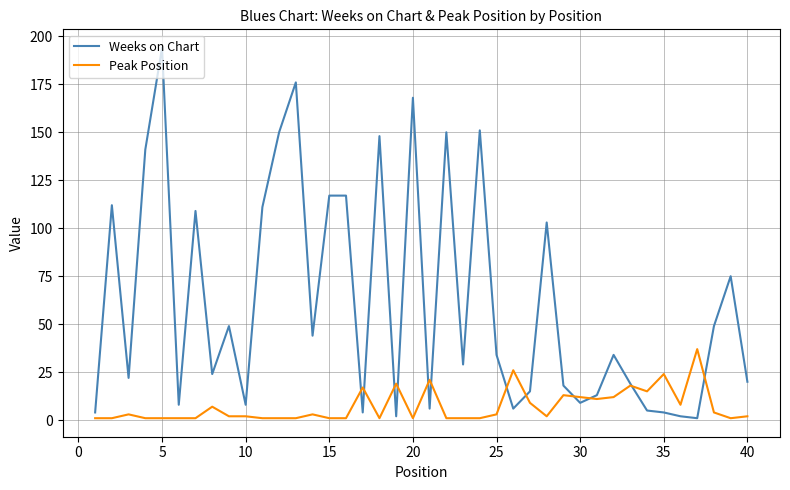

What is the maximum value for Weeks on Chart?

194